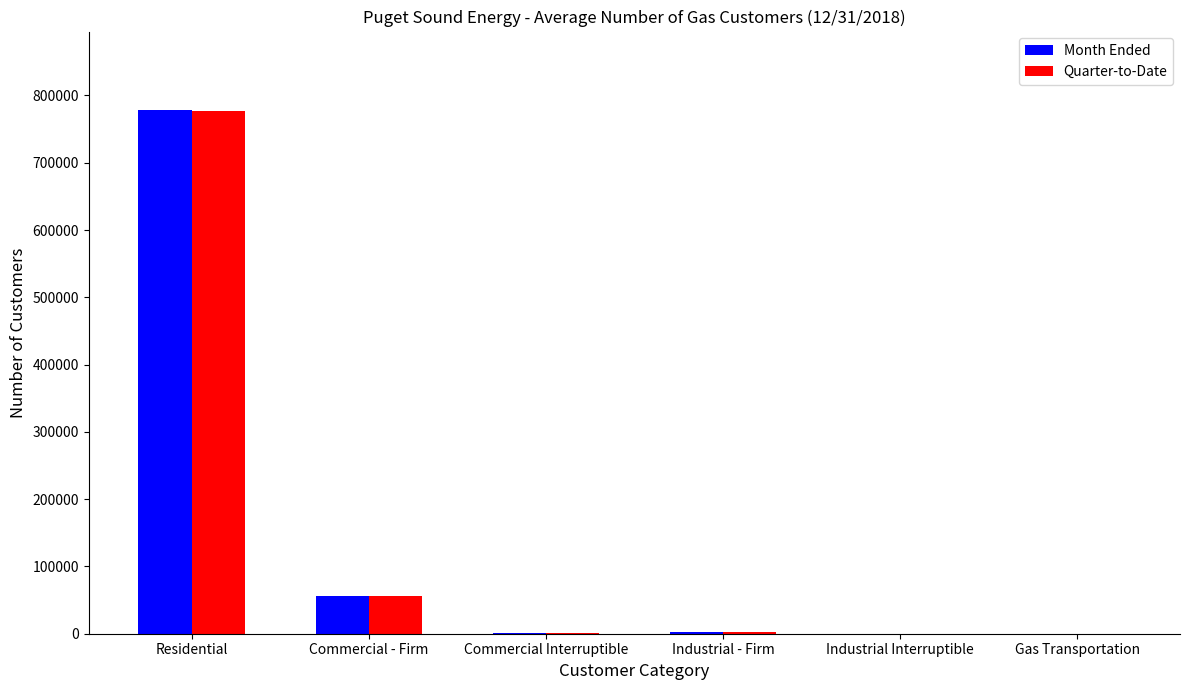

What is the sum of all Quarter-to-Date values?

835370